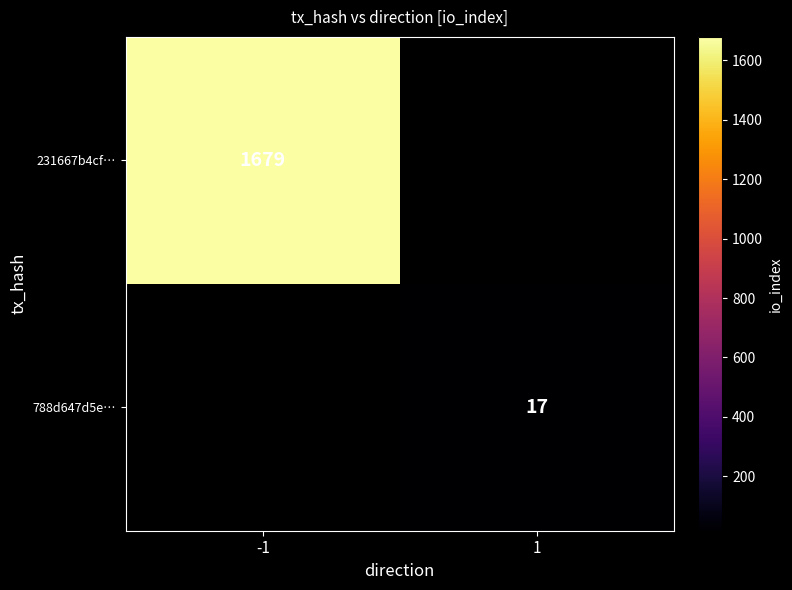

The value of 788d647d5e… at 1 is 27. True or false?

False